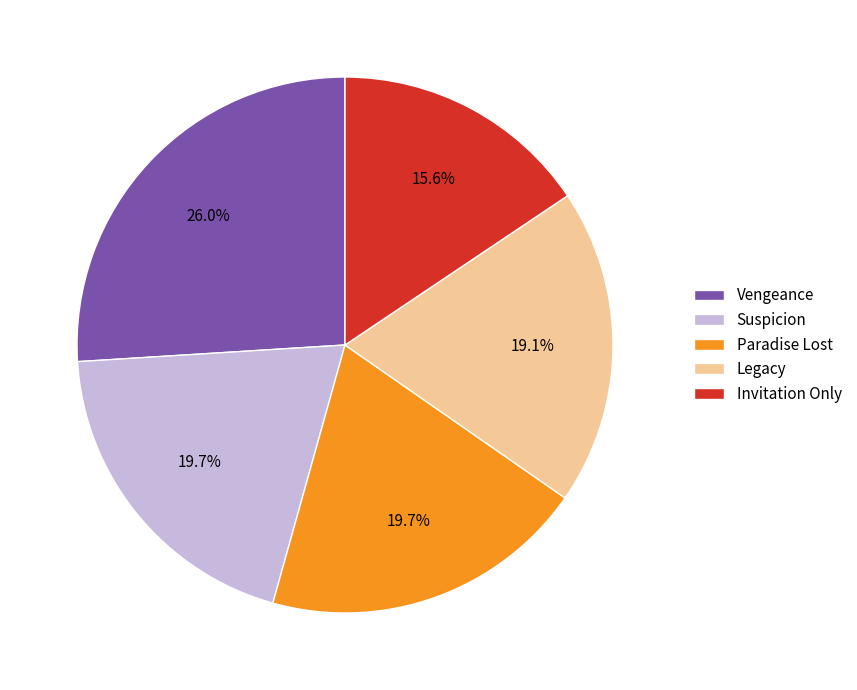

What is the total percentage of Legacy and Vengeance?

45.1%